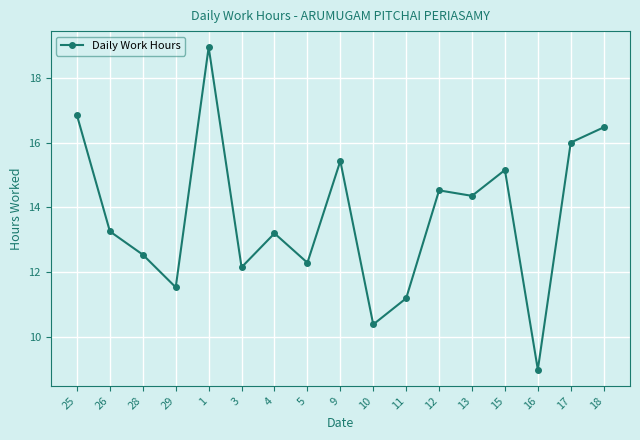

Does the chart have visible grid lines?

Yes